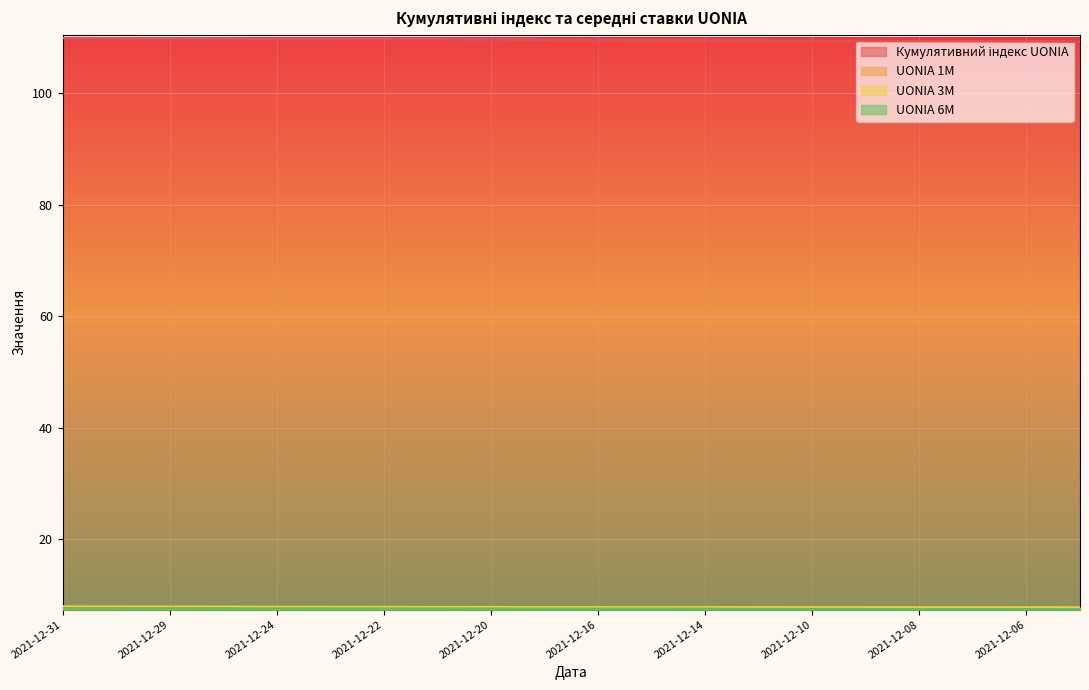

What is the difference between the maximum and second lowest values in the UONIA 6M series?

0.2